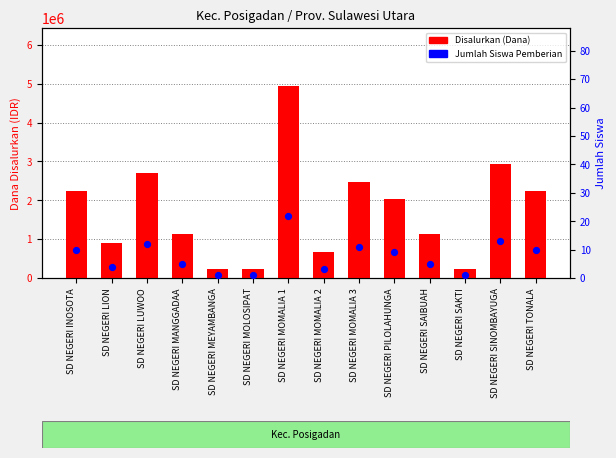

What is the total value across all series at SD NEGERI MOMALIA 2?

675003